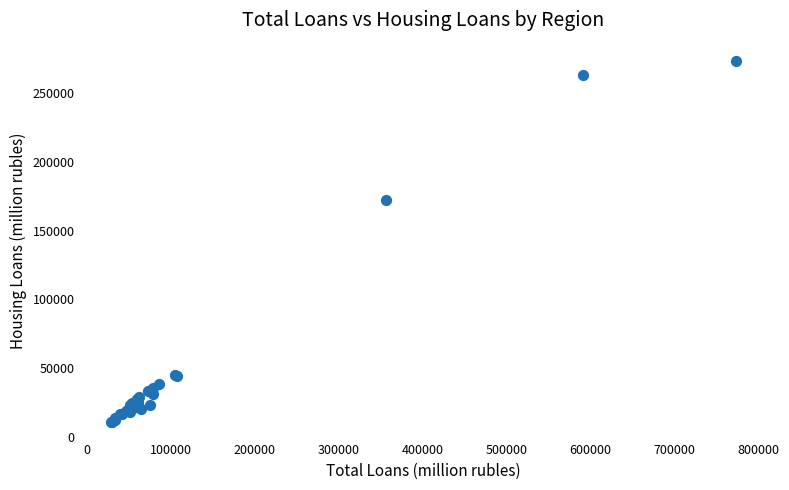

What Y value in the scatter plot is closest to 142315?

172003